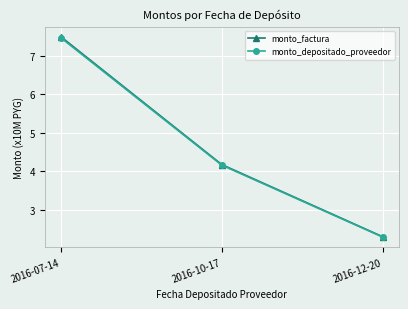

Between 2016-10-17 and 2016-12-20, which series saw the biggest shift?

monto_factura